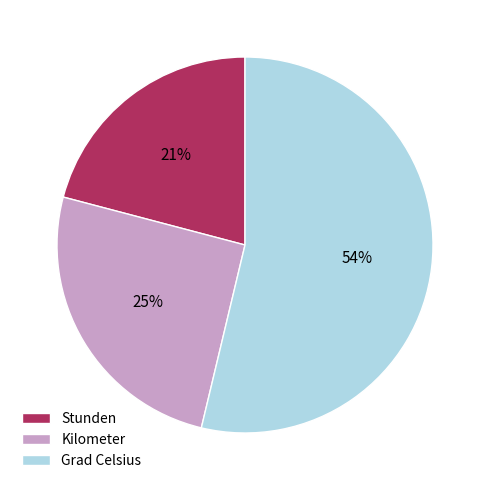

Combined, do Stunden and Grad Celsius account for over 50%?

Yes